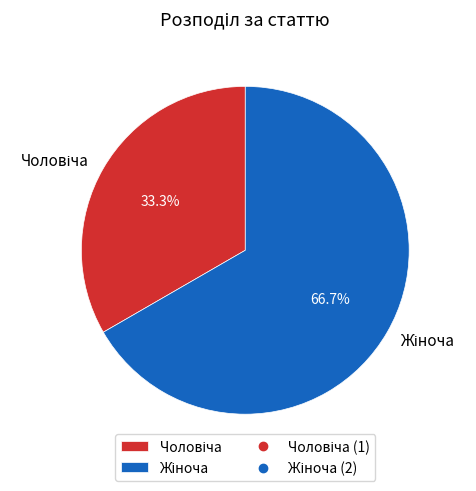

Does any single category account for the majority?

Yes